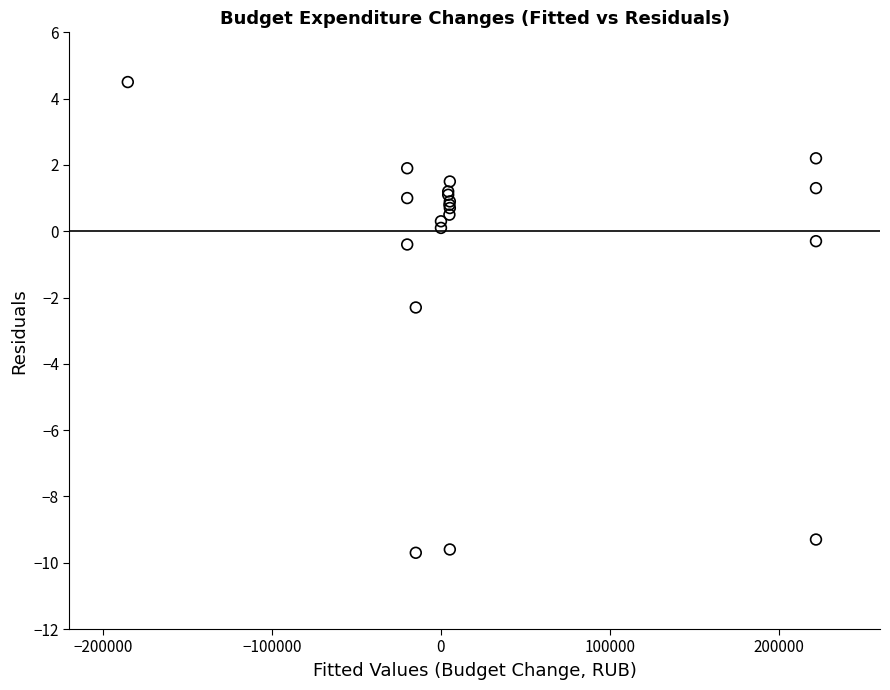

What Y value in the scatter plot is closest to -2?

-2.3